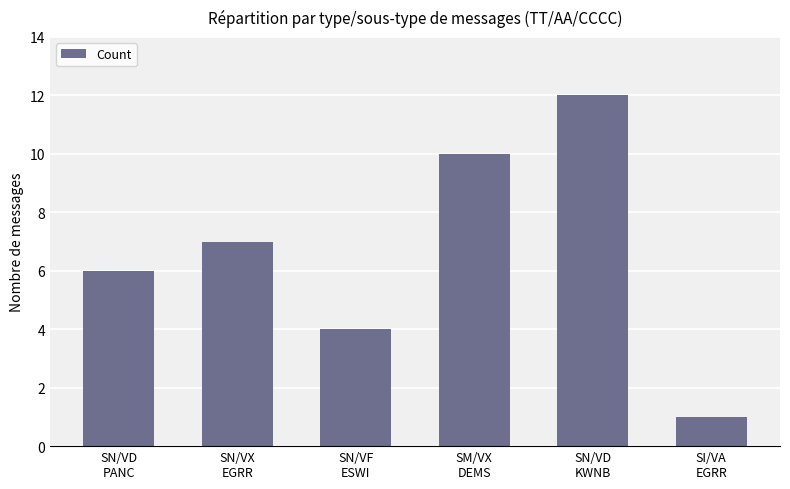

Which category has the highest value across all series?

SN/VD
KWNB